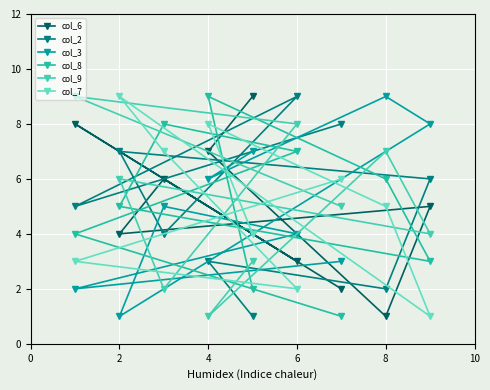

How many series are shown in this chart?

6